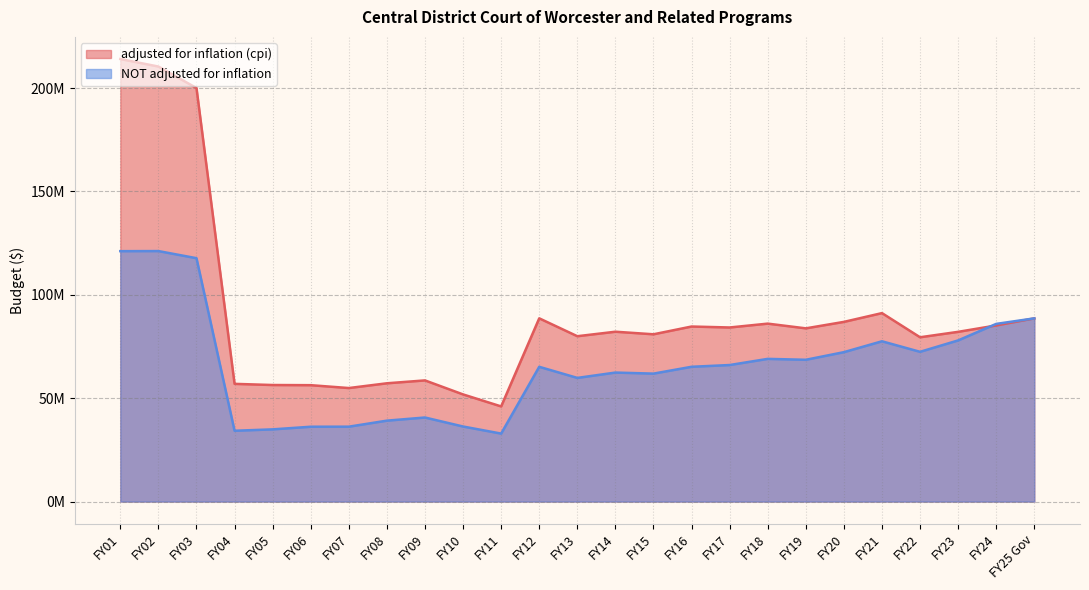

The NOT adjusted for inflation series shows 32886212 at FY11. True or false?

True